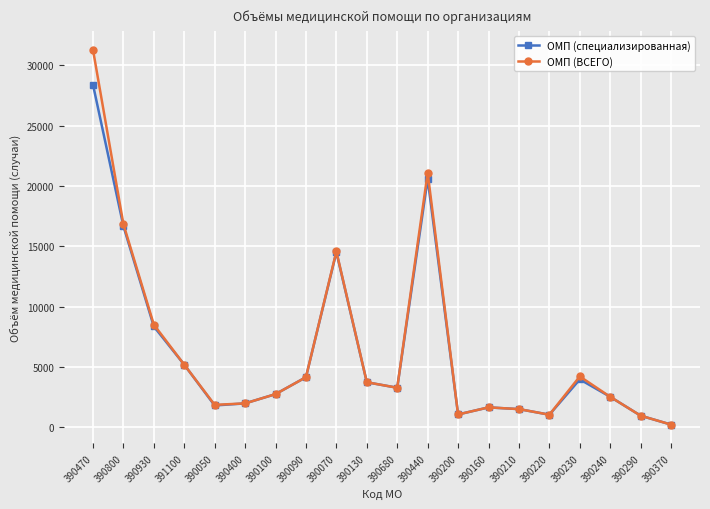

How many interior local peaks does the ОМП (специализированная) series have?

4